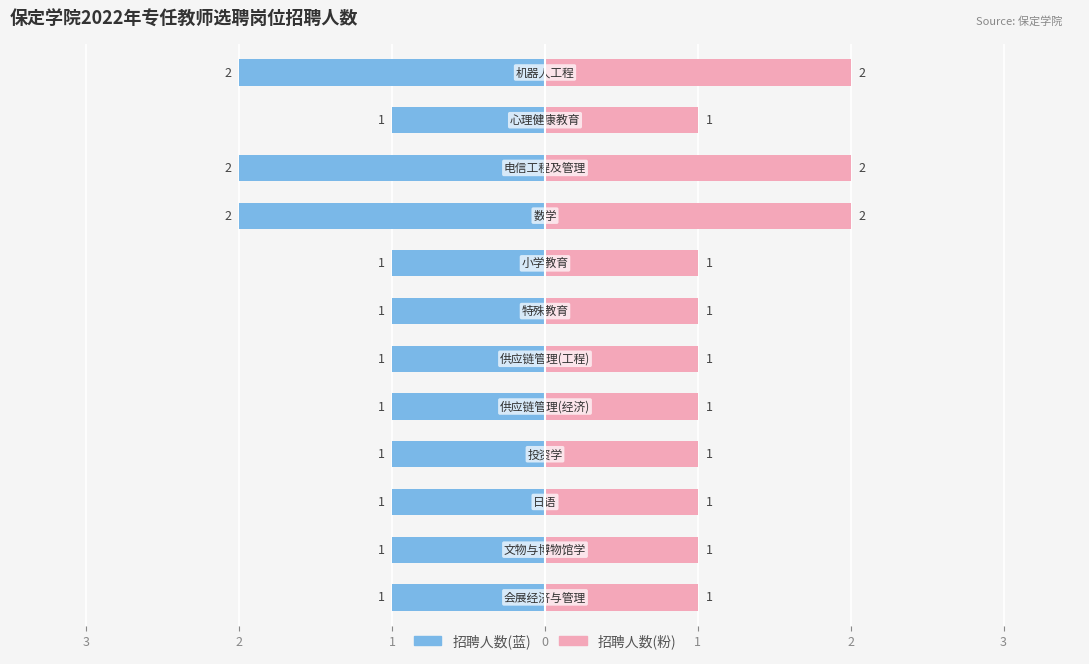

What is the difference between the maximum and second lowest values in the 招聘人数(左) series?

1